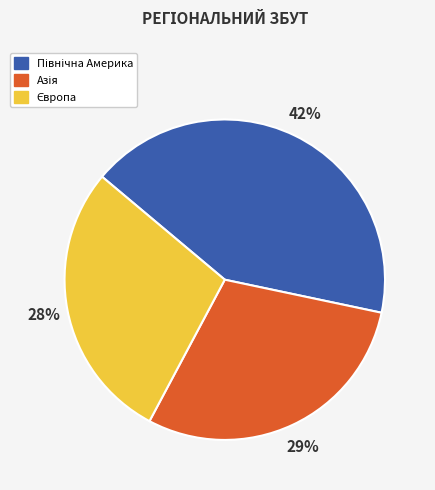

To the nearest percent, what is the average slice percentage?

33%